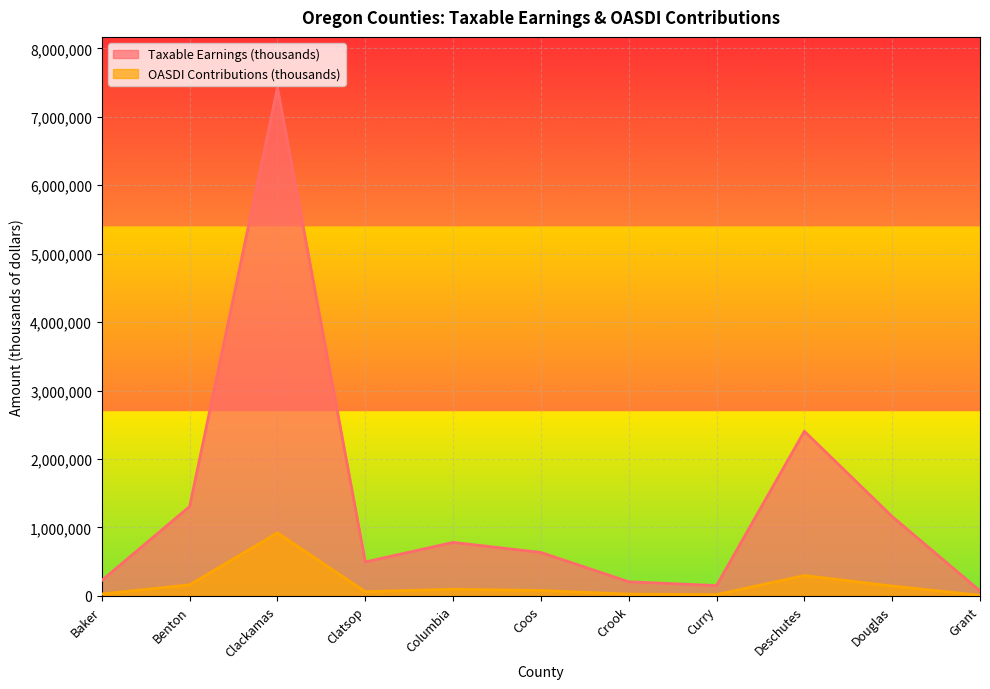

Which series changed the most between Columbia and Douglas?

Taxable Earnings (thousands)